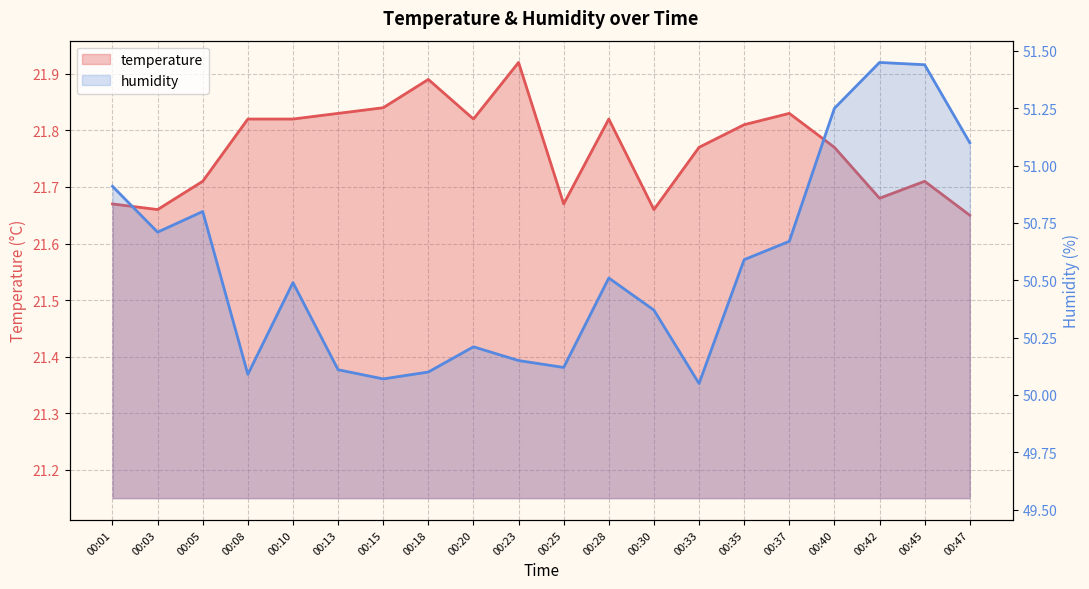

Is it true that temperature equals 14.2 at 00:20?

False